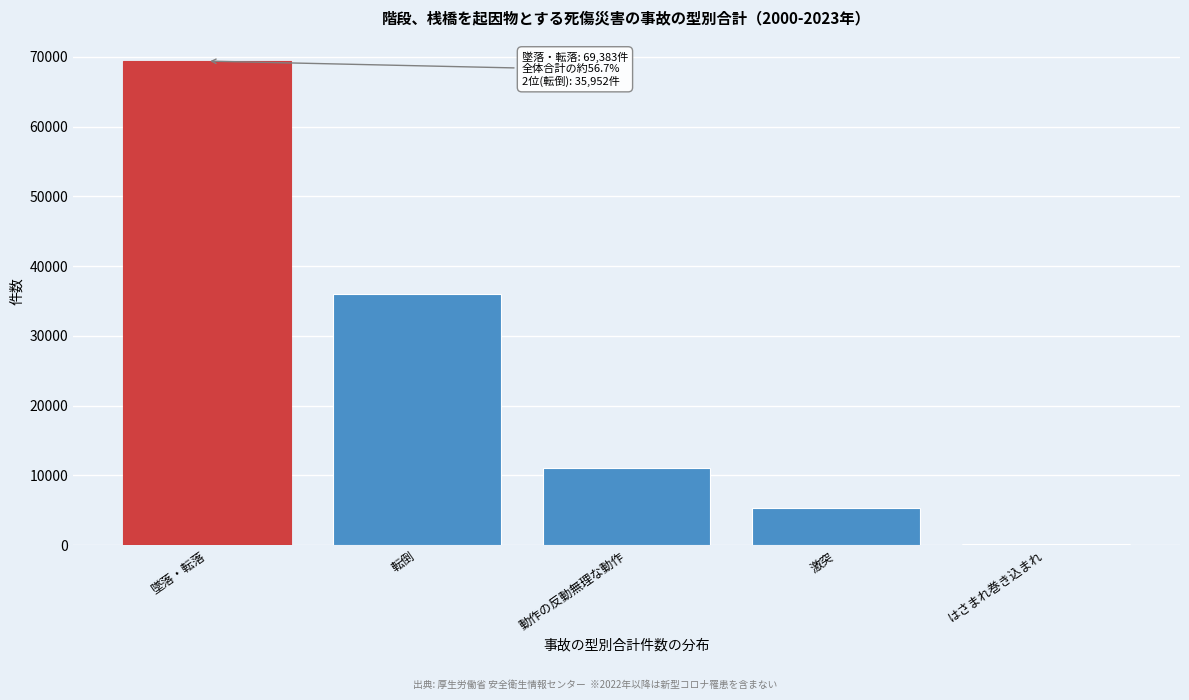

Reading right to left, what are all the values shown in this chart?

はさまれ巻き込まれ=160	激突=5336	動作の反動無理な動作=11042	転倒=35952	墜落・転落=69383